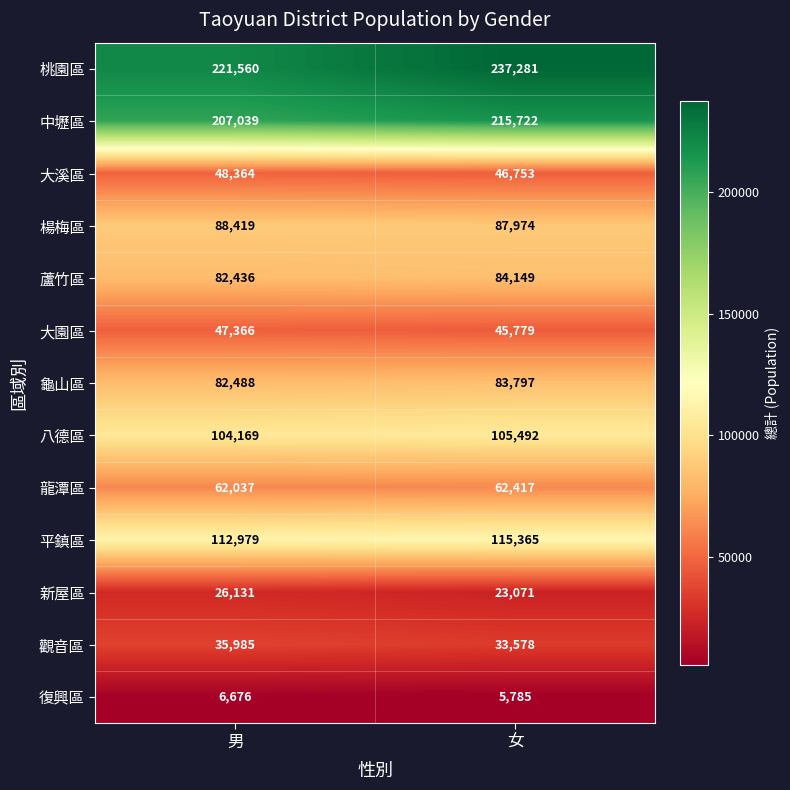

List the labels in order of 楊梅區 value, smallest first.

女, 男